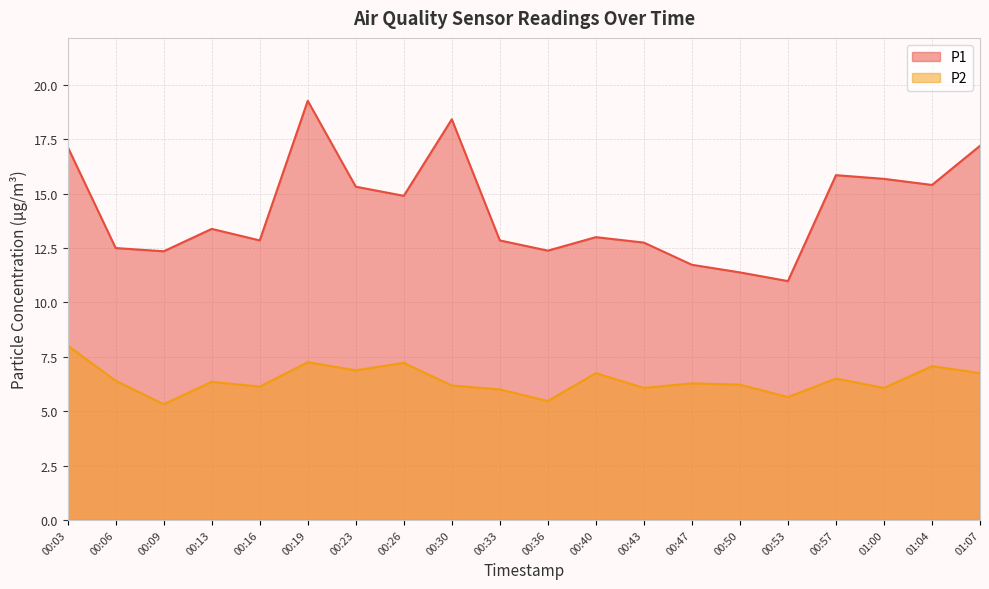

What is the difference between the highest and lowest values at 00:06?

6.1